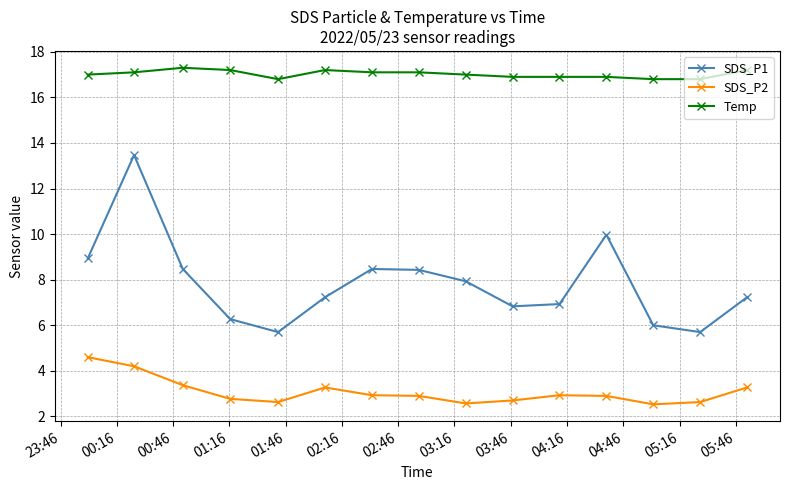

True or false: SDS_P2 and SDS_P1 intersect in this chart.

False